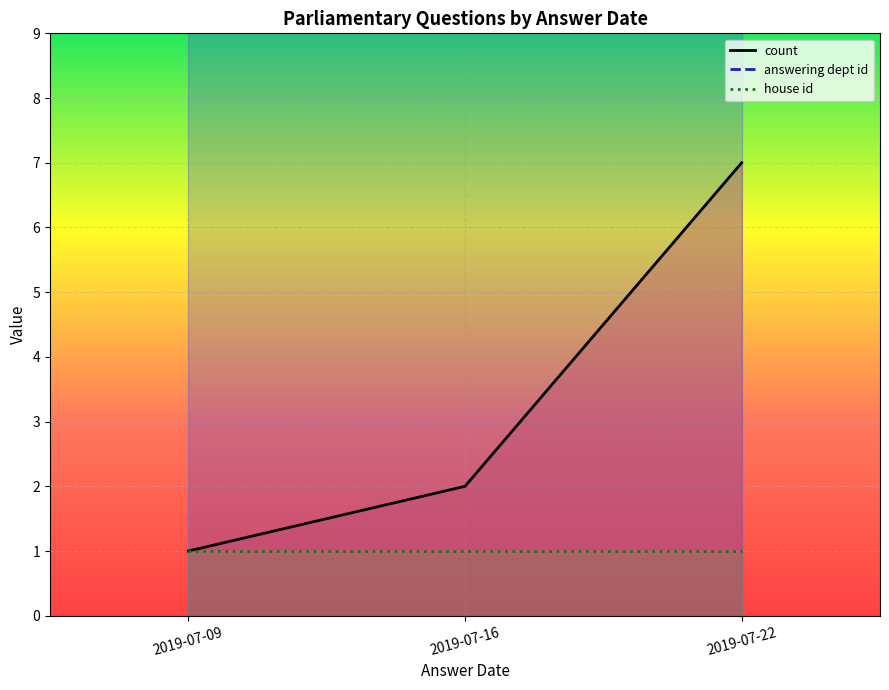

What is the total value across all series at 2019-07-22?

20